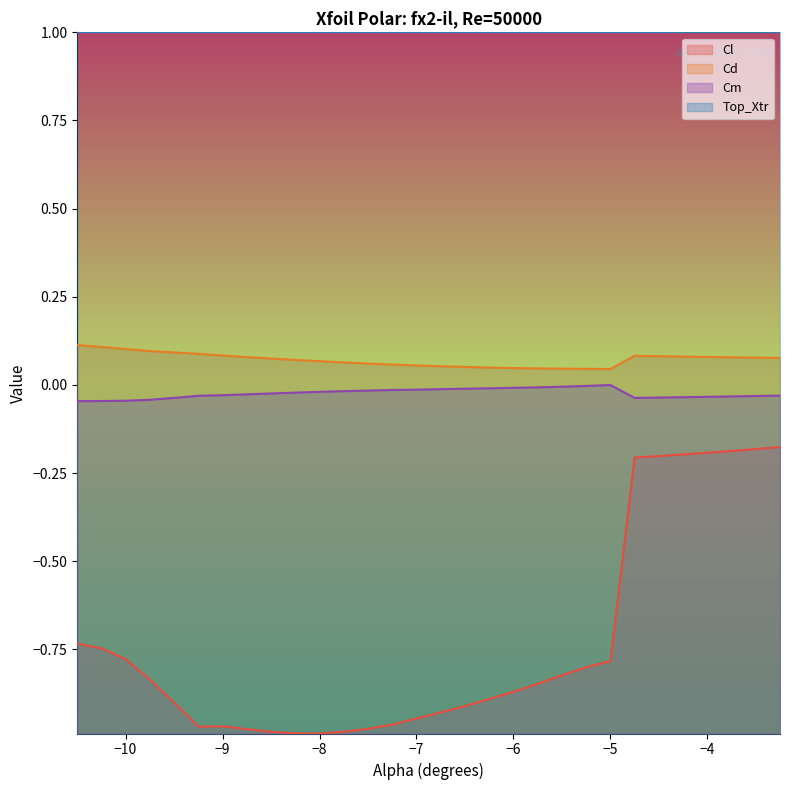

True or false: Top_Xtr has a value of 1.0 at −10.

True